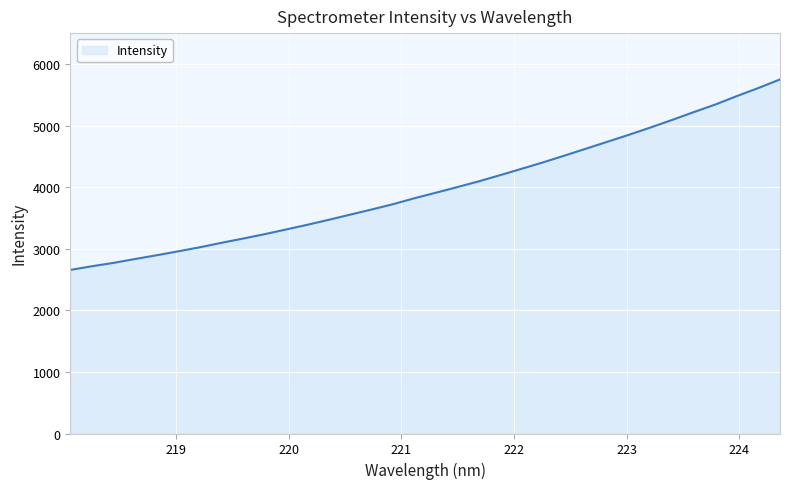

What is the maximum value shown in the chart?

5748.0